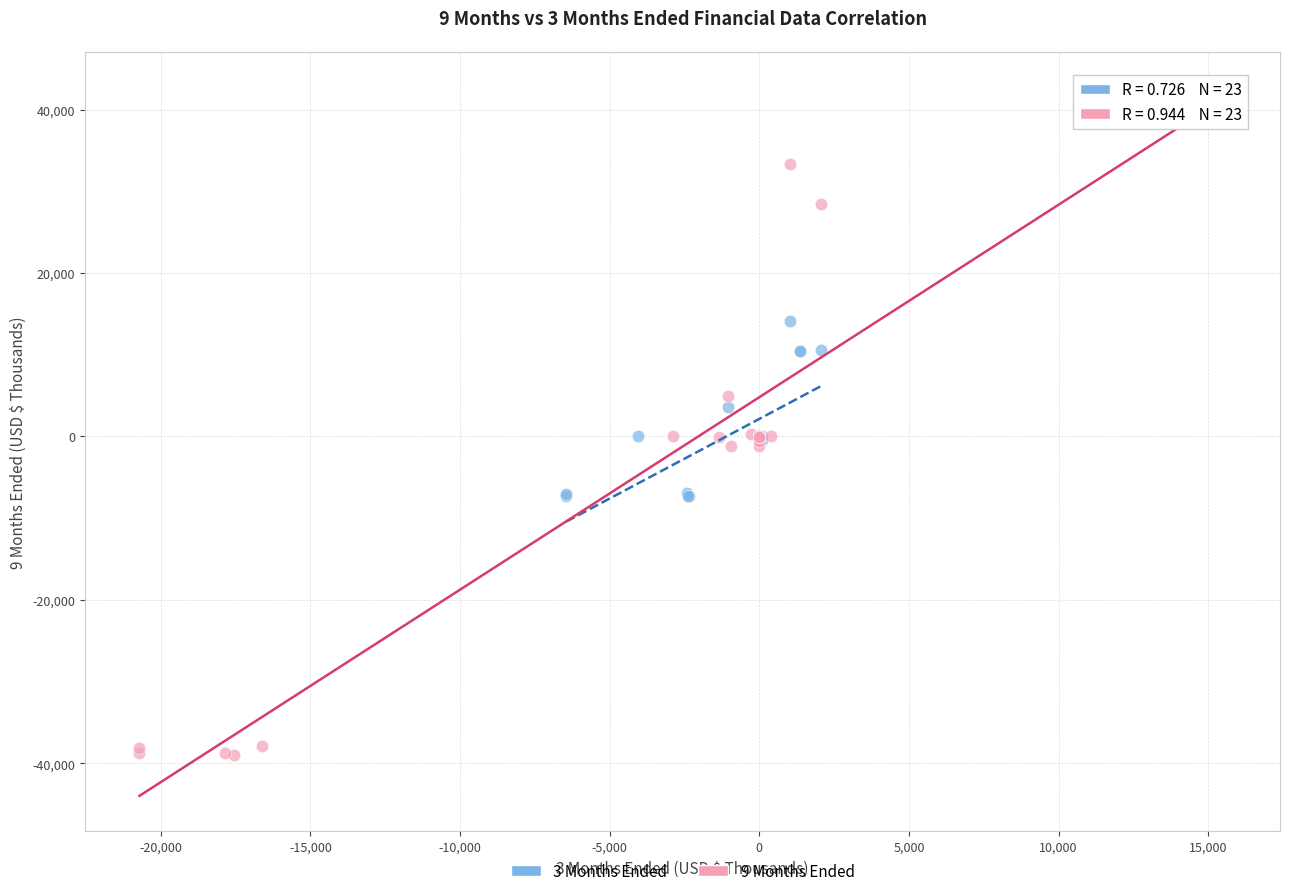

Which series has the largest Y range (max minus min)?

9 Months Ended